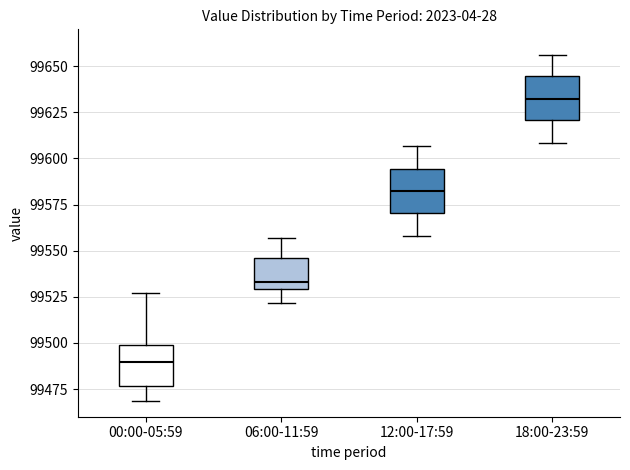

Which box's median line is the lowest?

00:00-05:59